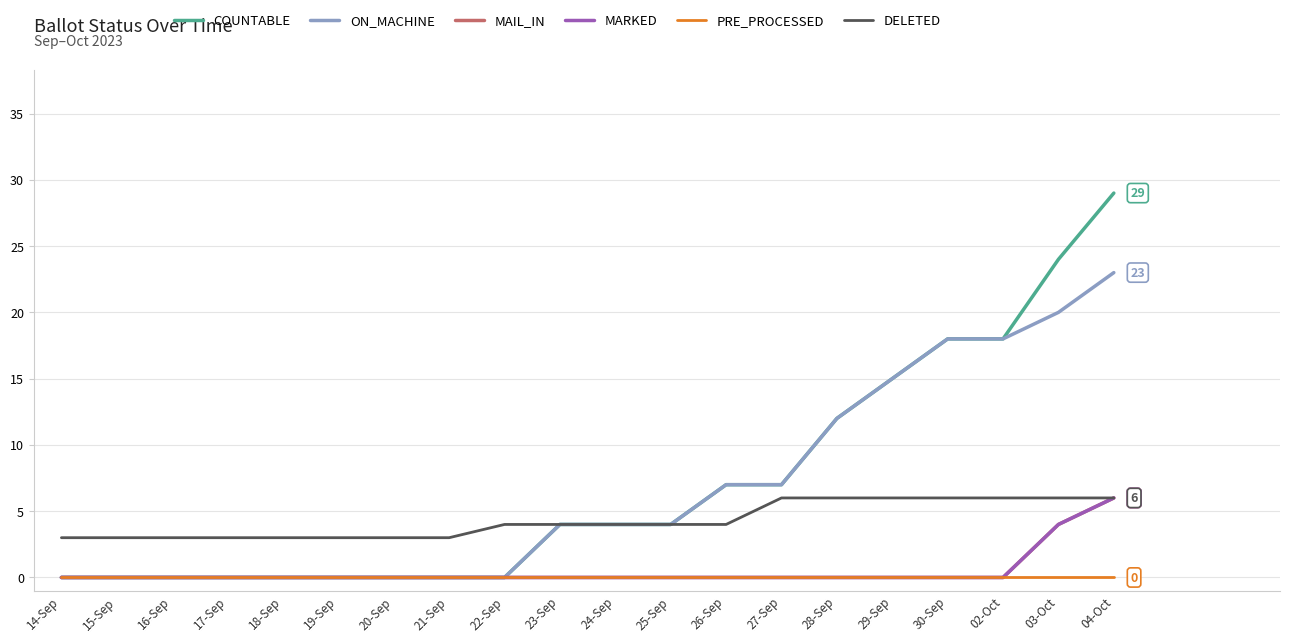

Is this an area chart (filled region under the line)?

No